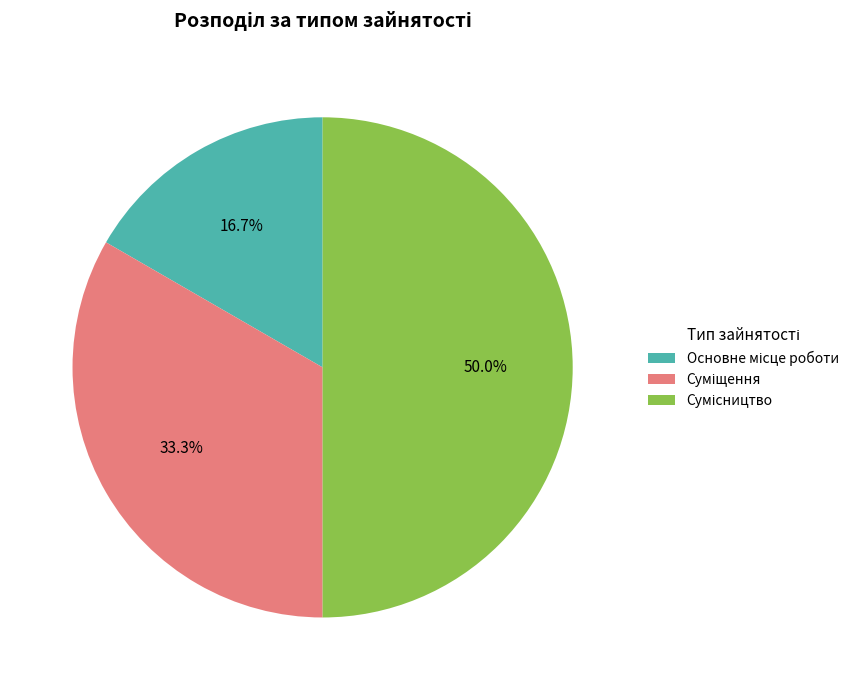

To the nearest percent, what portion does Основне місце роботи represent?

17%